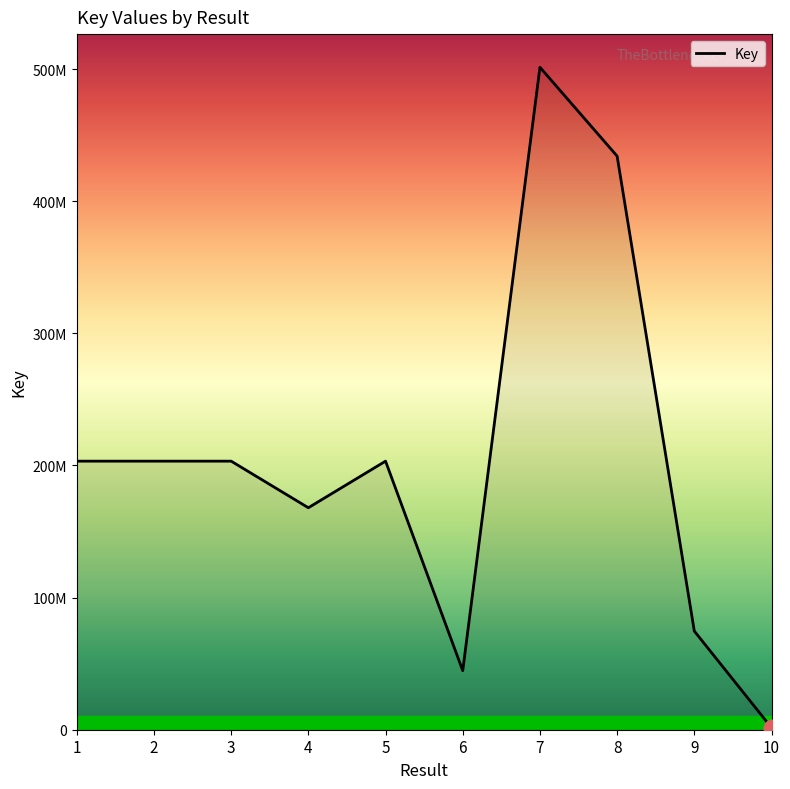

What is the smallest value displayed?

1511809